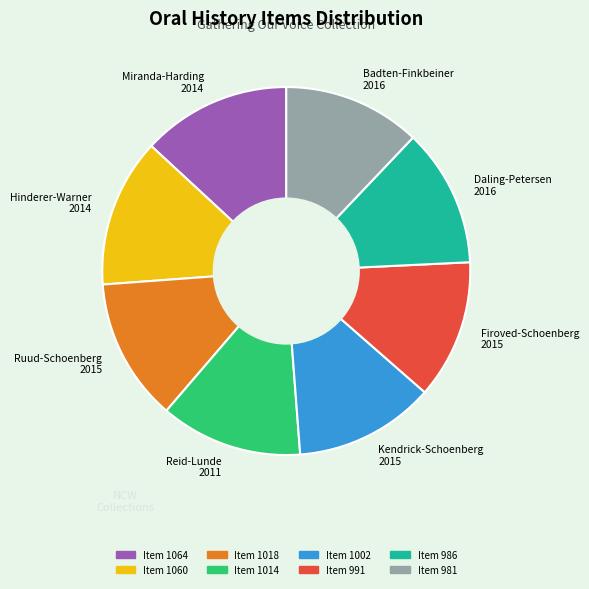

True or false: Hinderer-Warner 2014 accounts for 25% of the total.

False